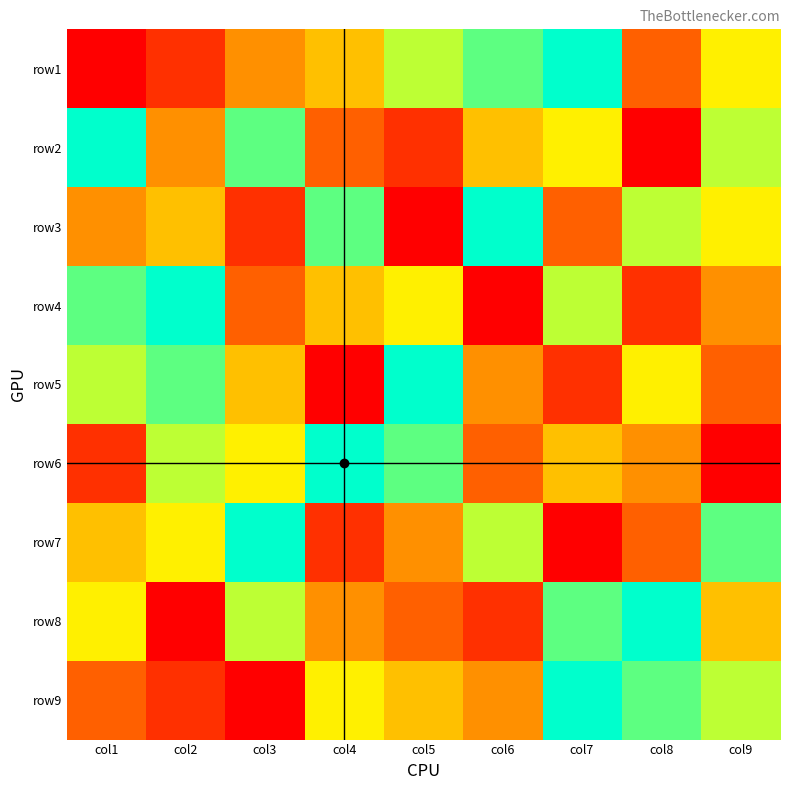

At how many categories does at least one series exceed 4?

9